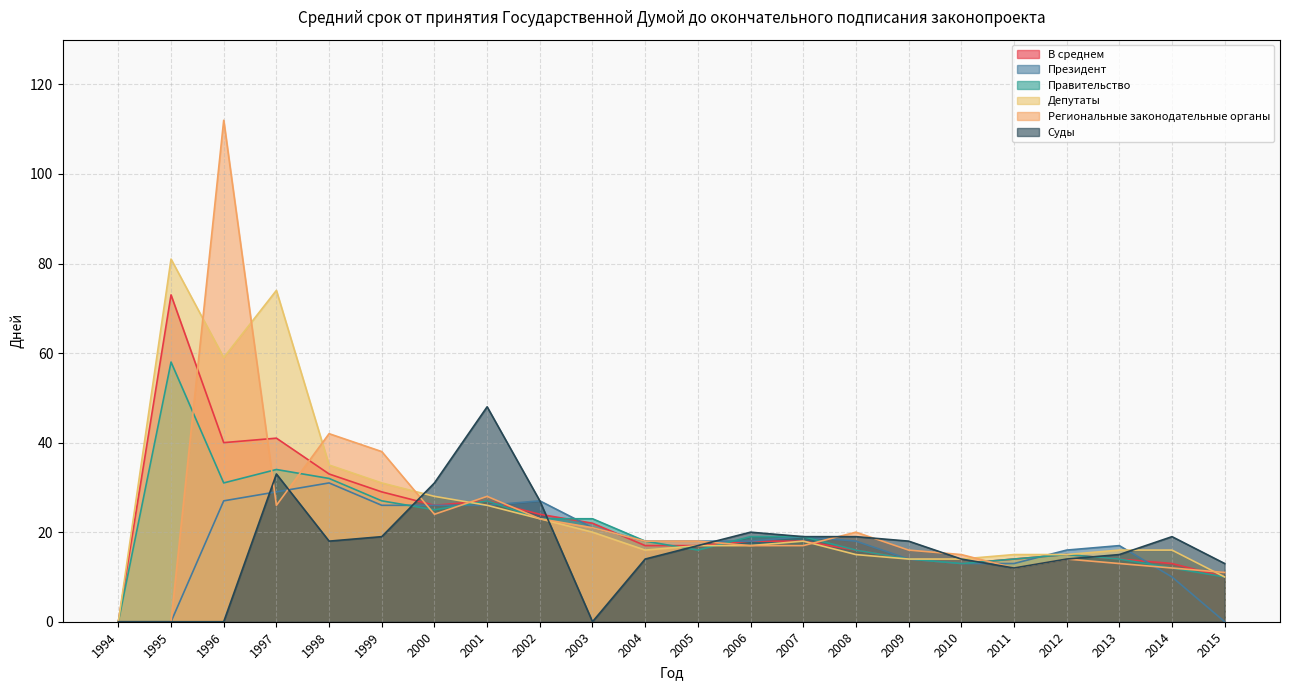

The В среднем series shows 65 at 1997. True or false?

False